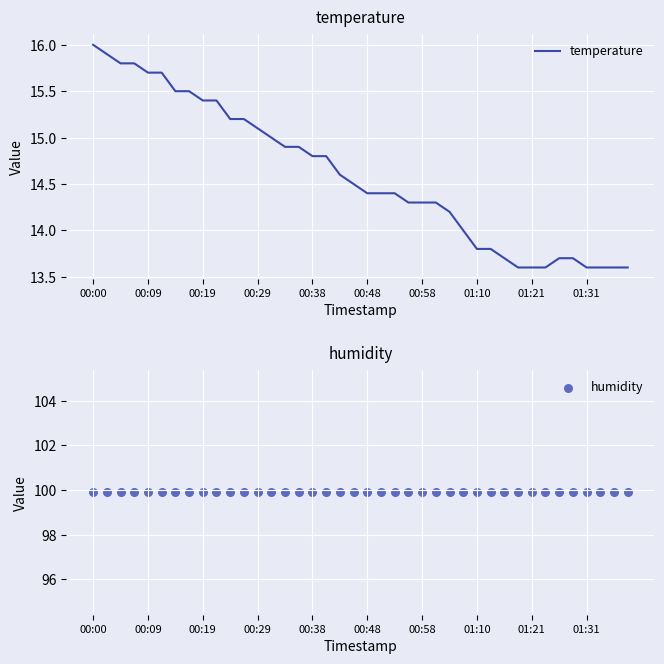

Which series has the widest spread of Y values?

temperature